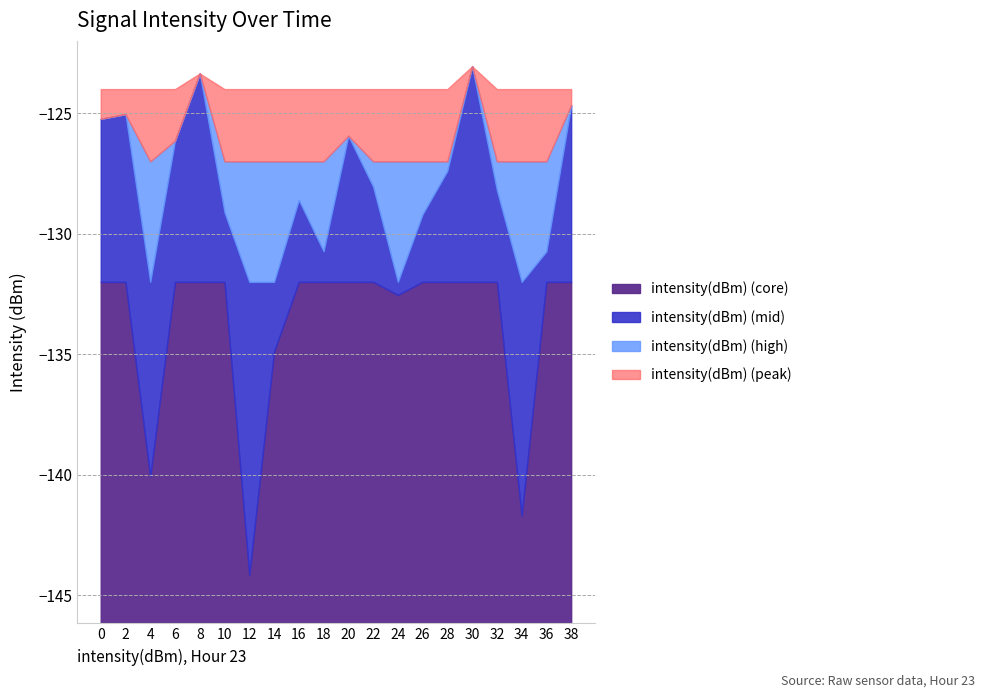

What is the smallest value displayed?

-144.2